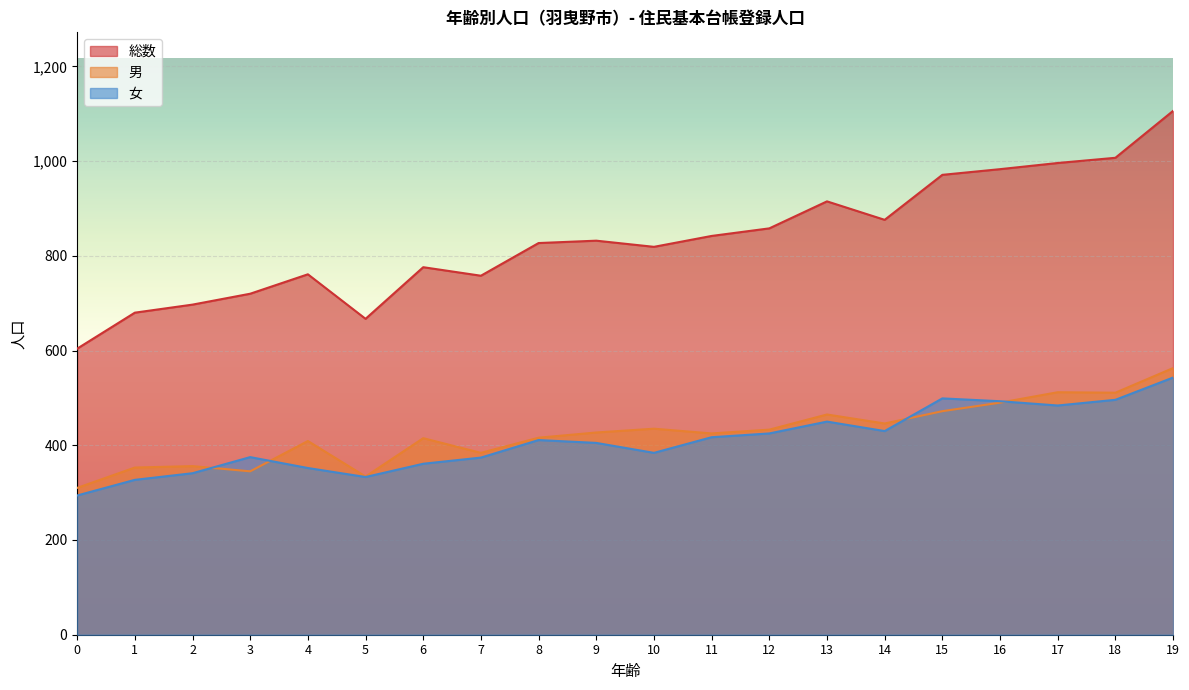

List the series in order of their peak value, lowest first.

女, 男, 総数